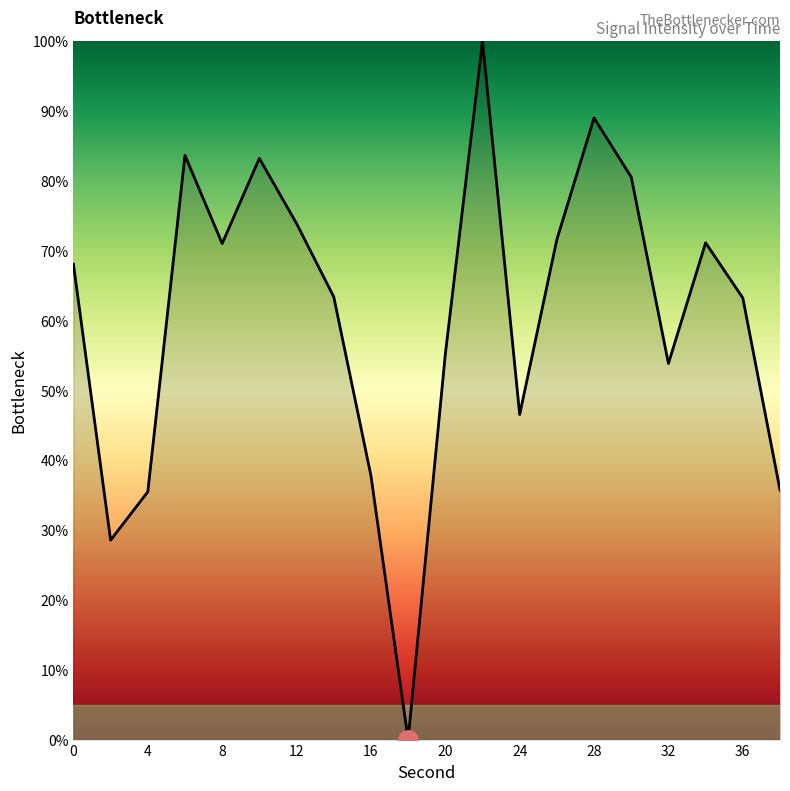

What is the sum of all values?

1212.1